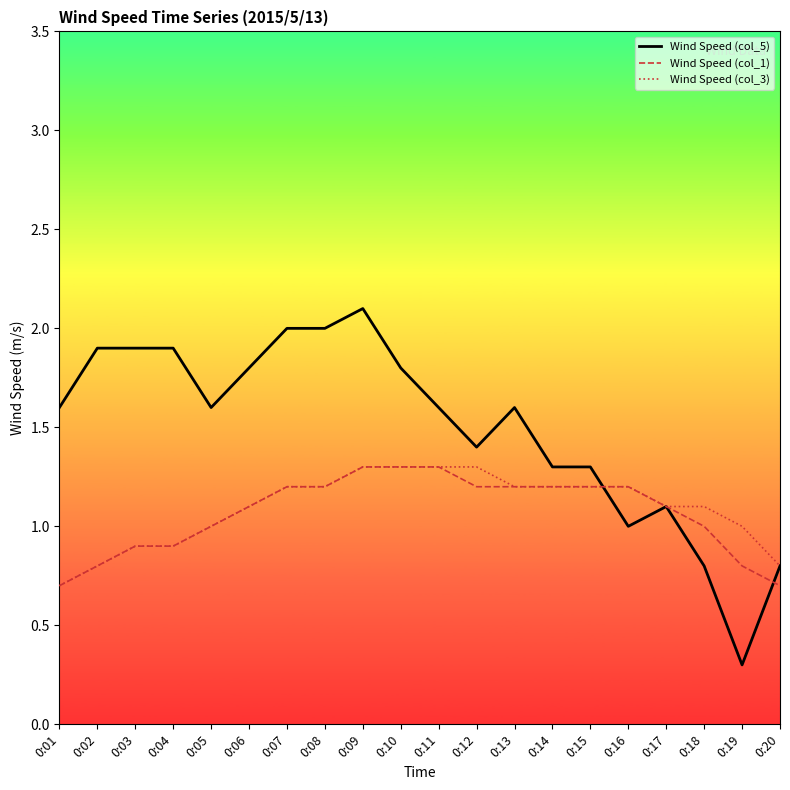

Is it true that Wind Speed (col_1) equals 1.3 at 0:09?

True